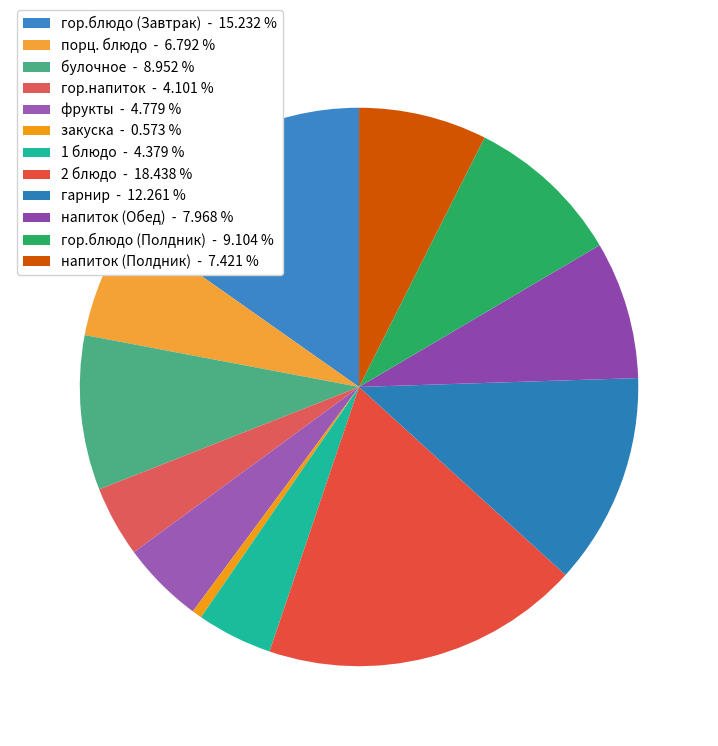

Which slice is the largest?

2 блюдо